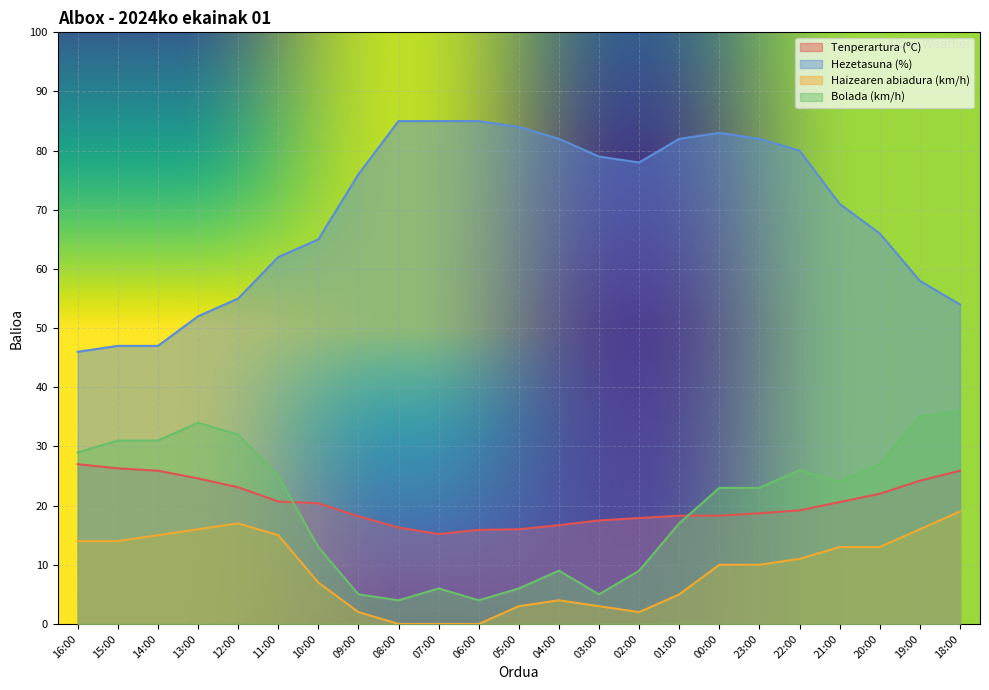

At how many categories does at least one series exceed 70?

13